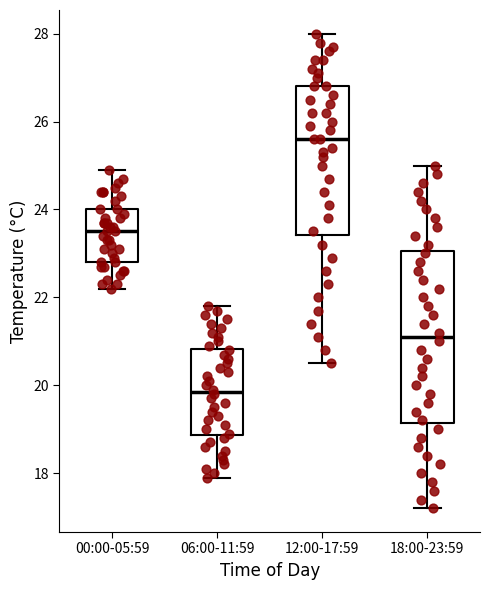

Reading left to right, read every box against the y-axis: the position of its median line, the range the box covers, and the ends of its whiskers. The values are not printed on the chart, so give them approximately, as read against the axis.

00:00-05:59: median 23.6, box 22.8 to 24.0, whiskers 22.2 to 25.0
06:00-11:59: median 19.8, box 18.8 to 20.8, whiskers 18.0 to 21.8
12:00-17:59: median 25.6, box 23.4 to 26.8, whiskers 20.6 to 28.0
18:00-23:59: median 21.2, box 19.2 to 23.0, whiskers 17.2 to 25.0